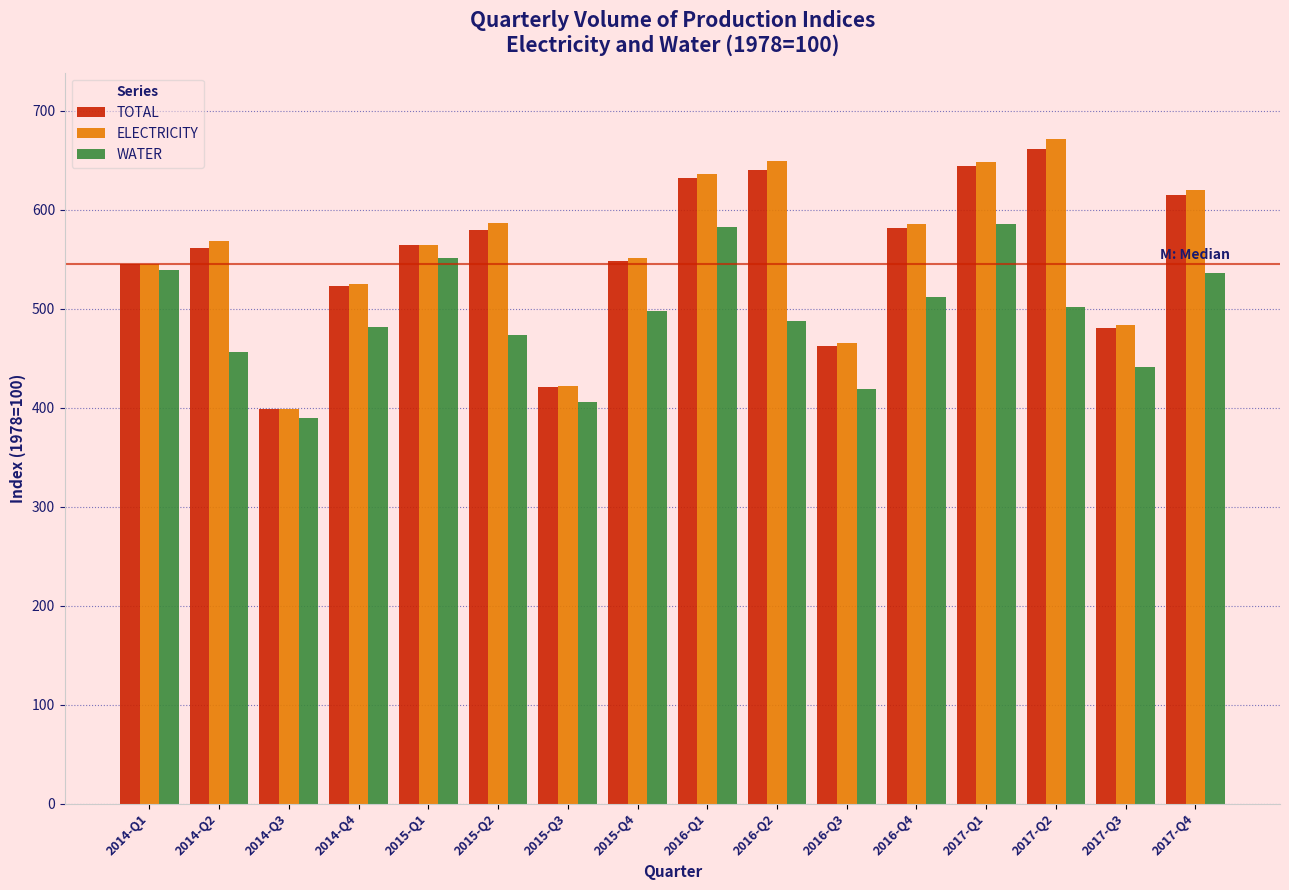

Is the value of ELECTRICITY at 2016-Q3 greater than the value of WATER at 2014-Q4?

No